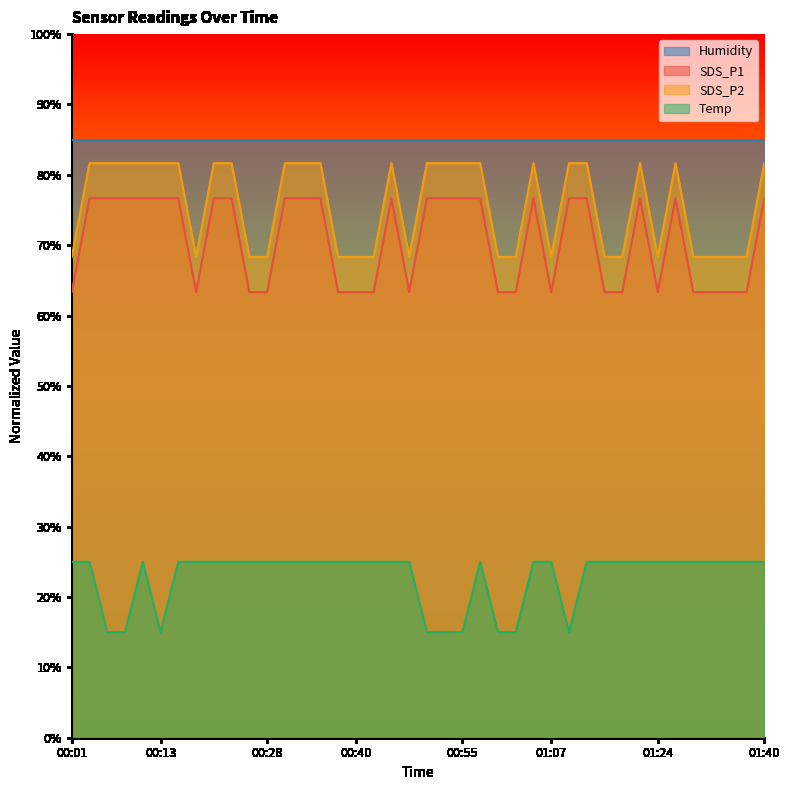

True or false: Temp and SDS_P1 intersect in this chart.

False